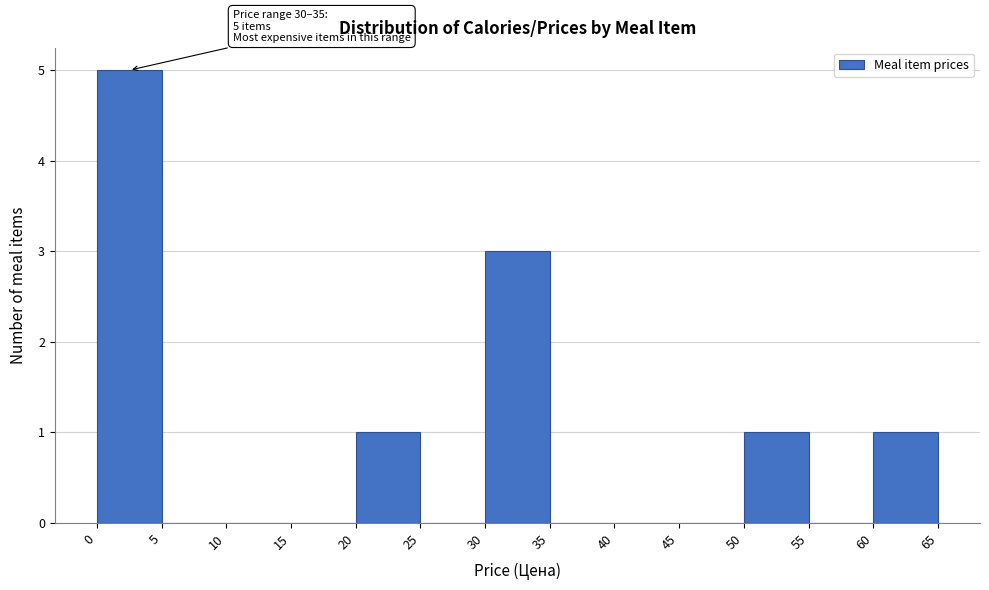

Which range on the x-axis has the tallest bar?

0 to 5